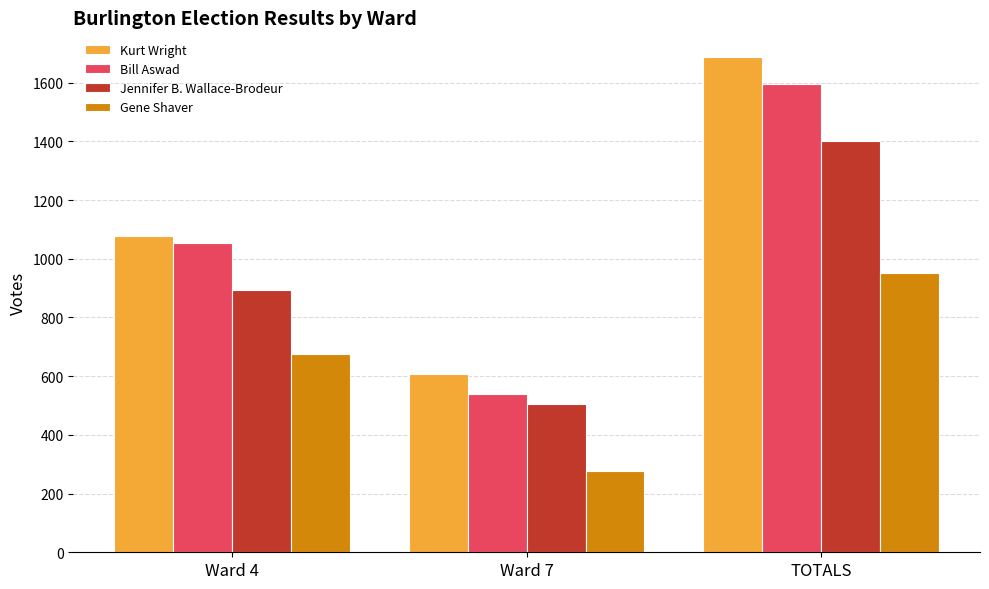

List the series in order of their peak value, highest first.

Kurt Wright, Bill Aswad, Jennifer B. Wallace-Brodeur, Gene Shaver